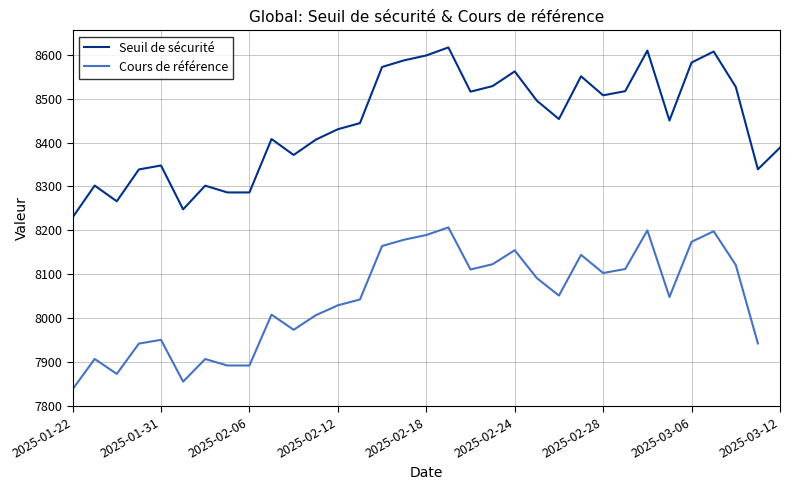

At how many categories does at least one series exceed 8516?

13